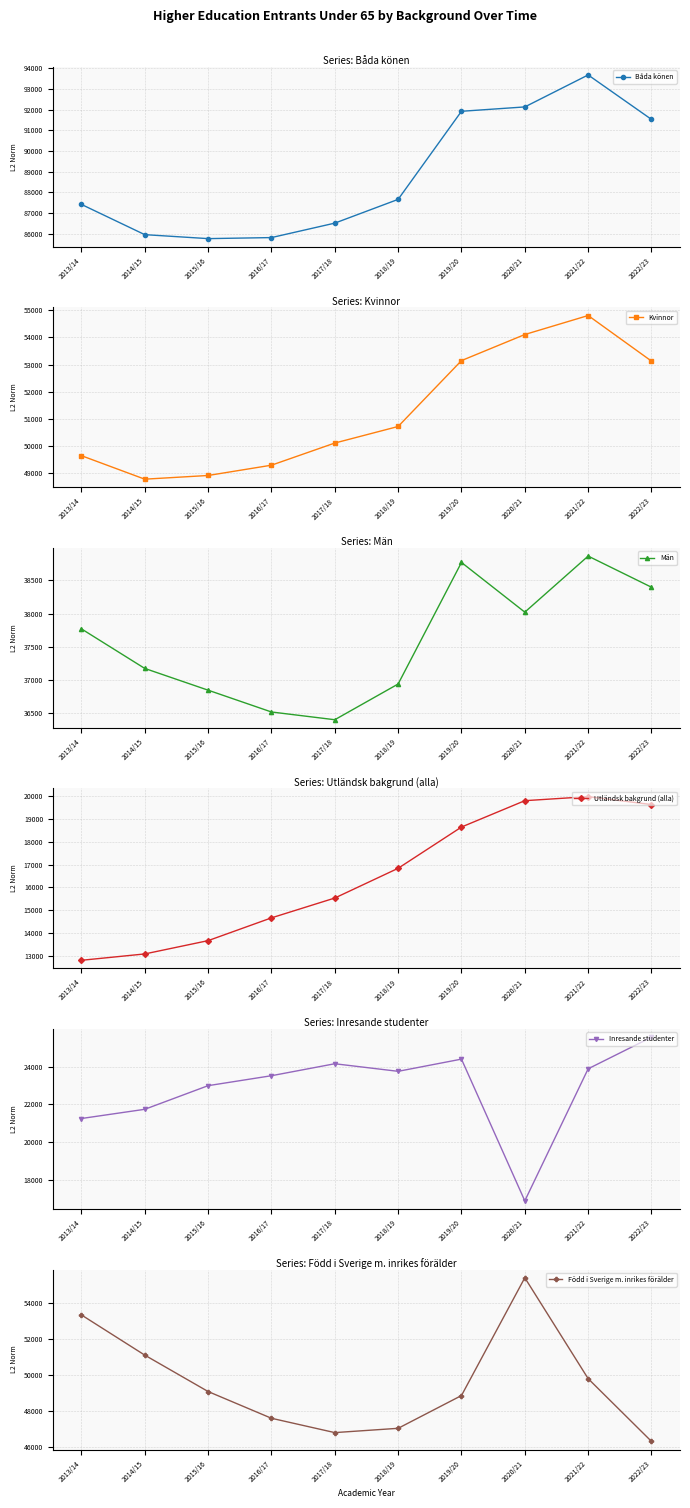

At which label does Född i Sverige m. inrikes förälder reach its peak?

2020/21